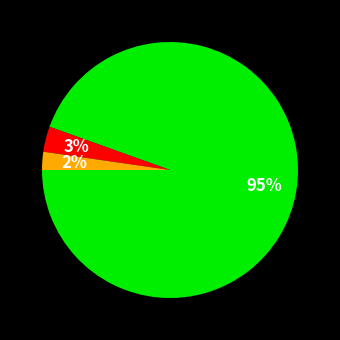

Is there a majority slice in this chart?

Yes